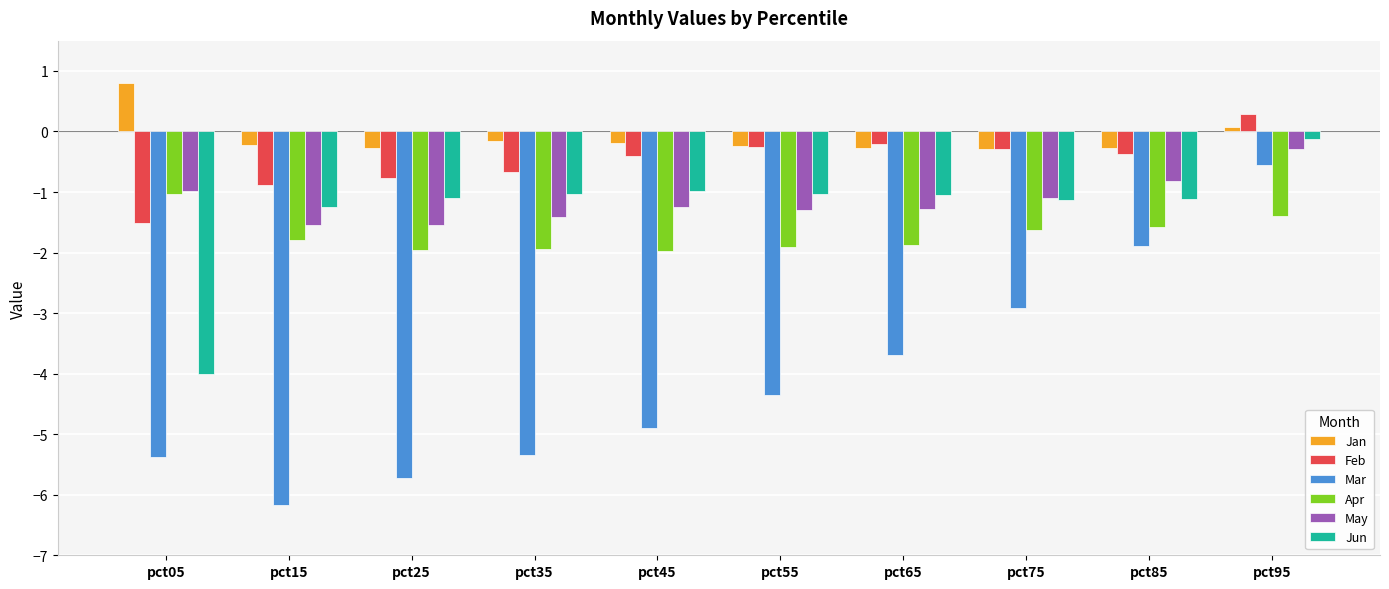

What is the total value across all series at pct55?

-9.1